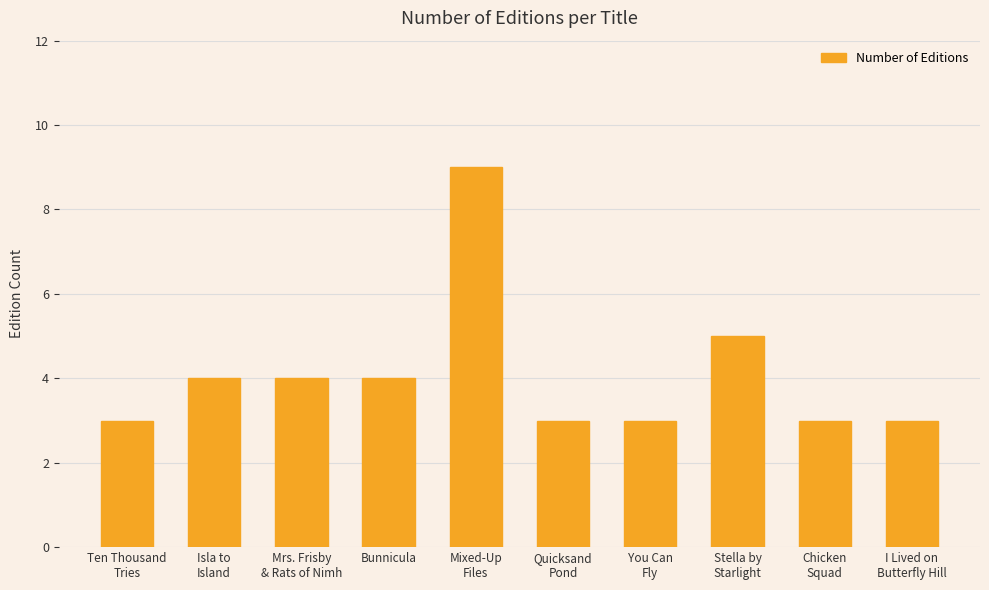

What is the maximum value shown in the chart?

9